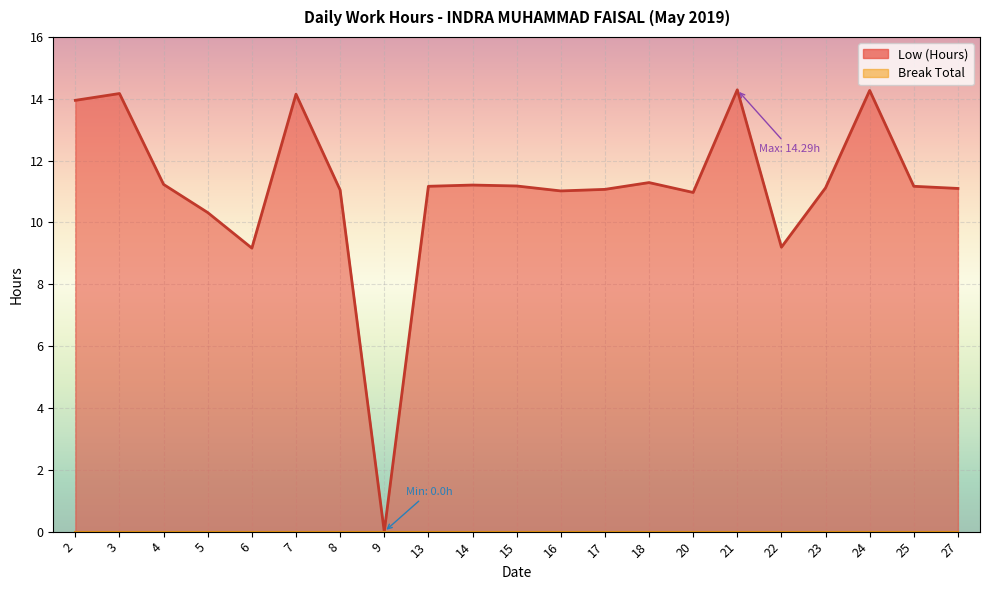

Approximately how many times larger is the value at 27 compared to 17?

1.0